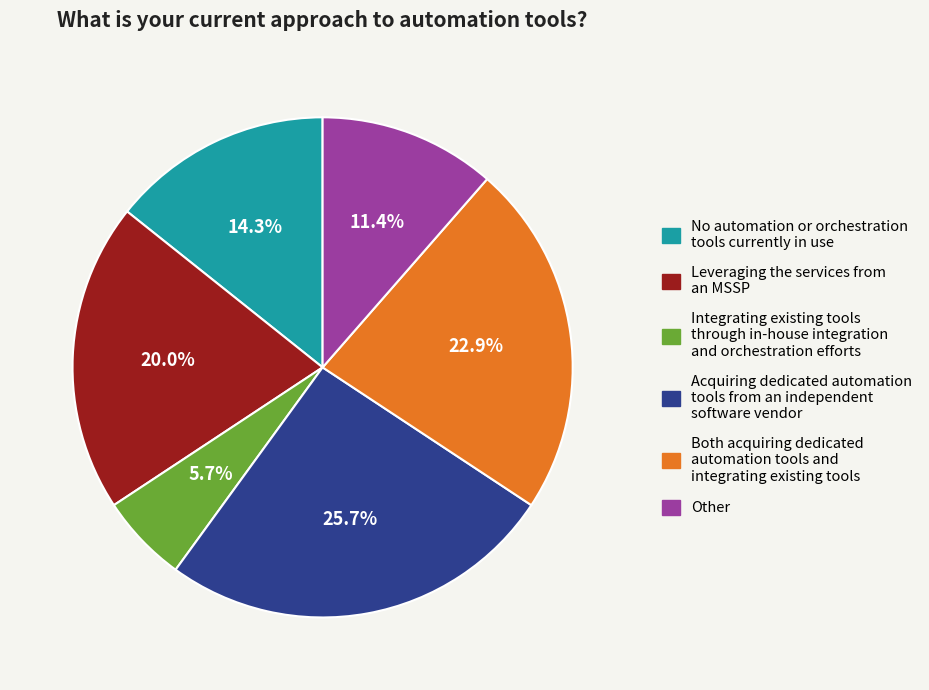

What is the largest slice in the pie chart?

Acquiring dedicated automation tools from an independent software vendor